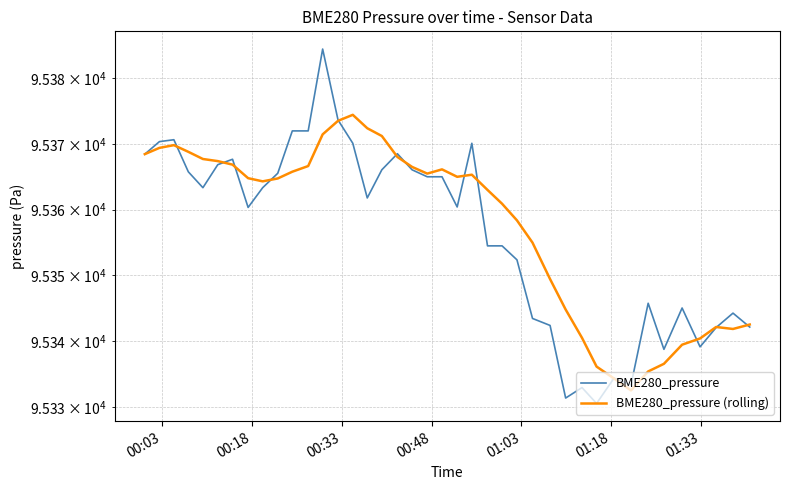

At how many categories does at least one series exceed 95350?

27